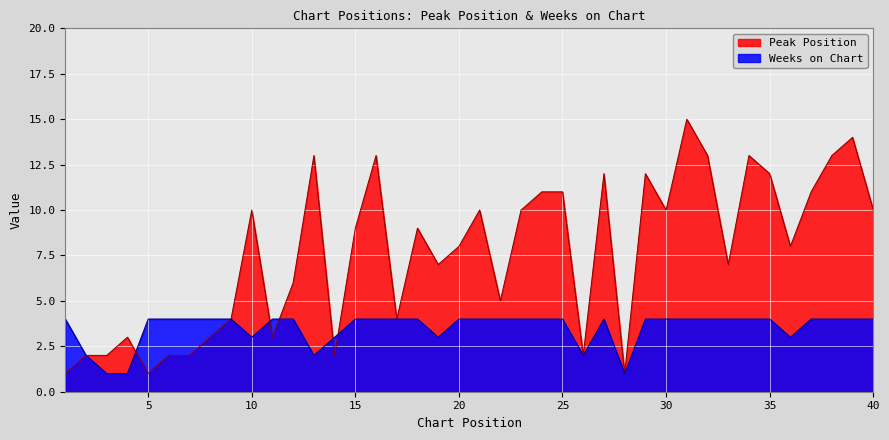

What is the minimum value for Weeks on Chart?

1